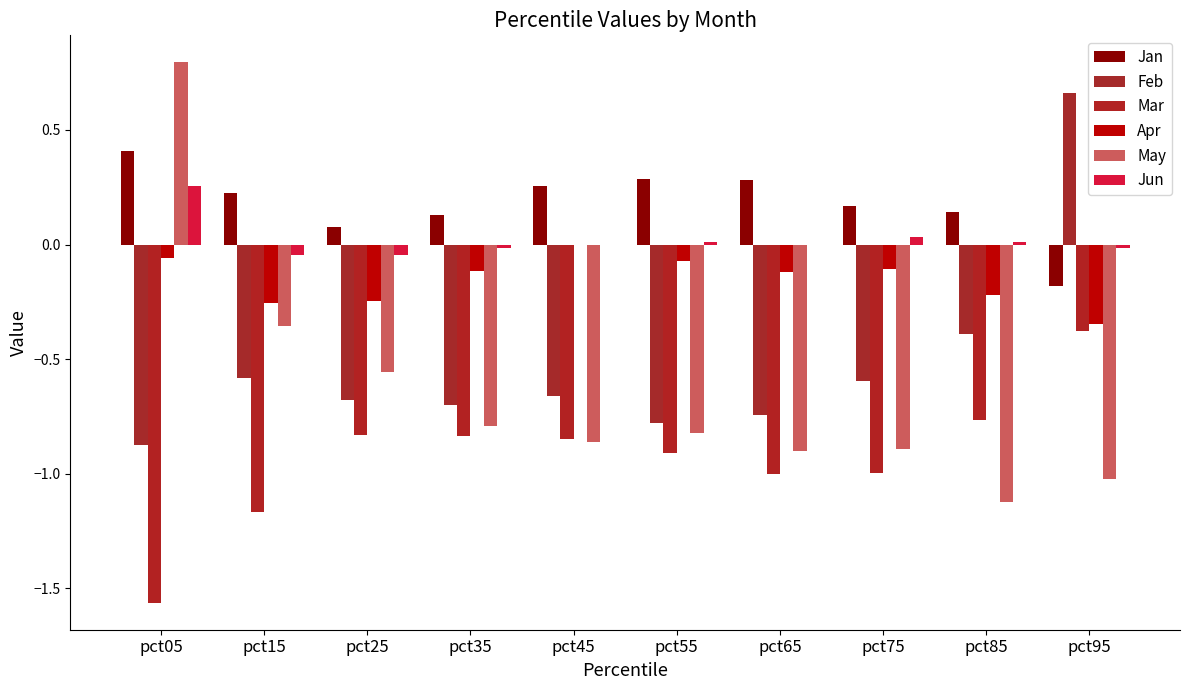

Does the chart contain stacked bars?

No